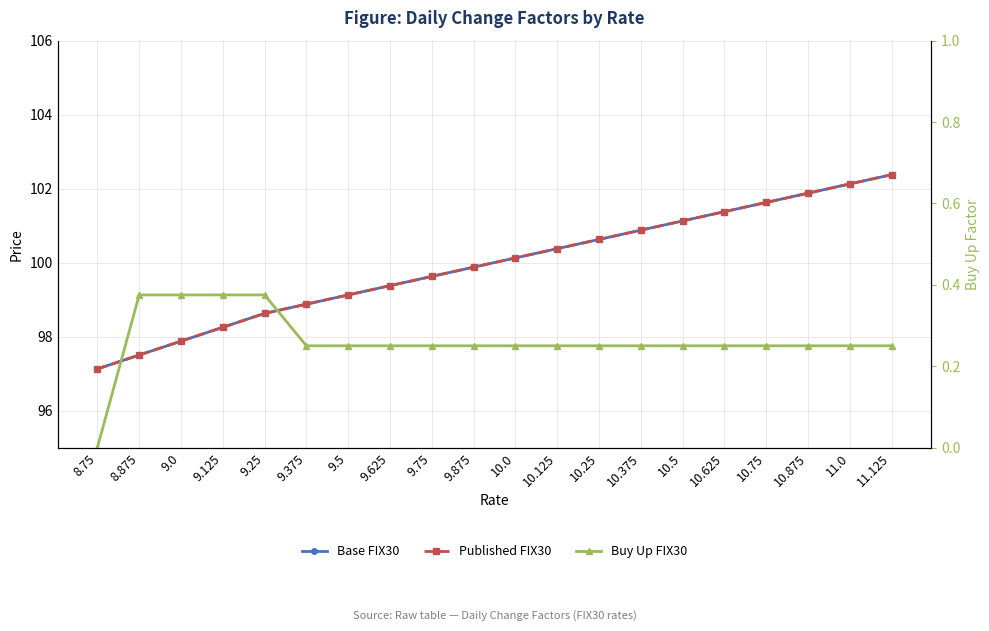

Read the Buy Up FIX30 value at 10.375.

0.2